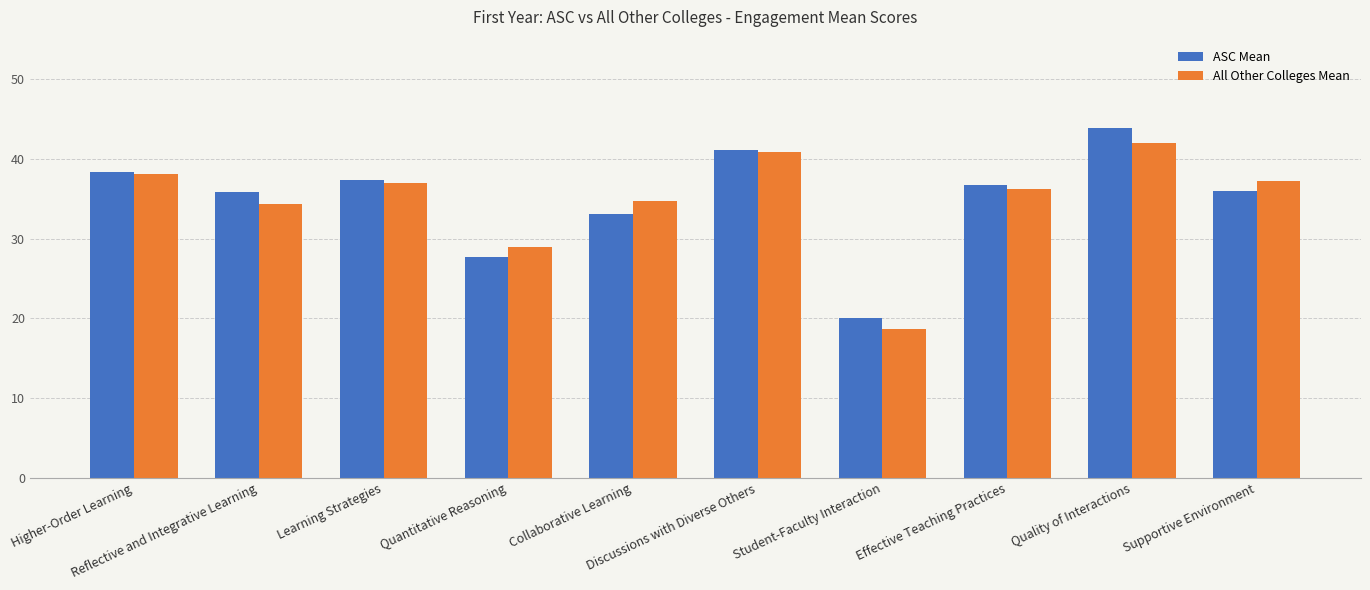

Which series has the widest spread of values?

ASC Mean